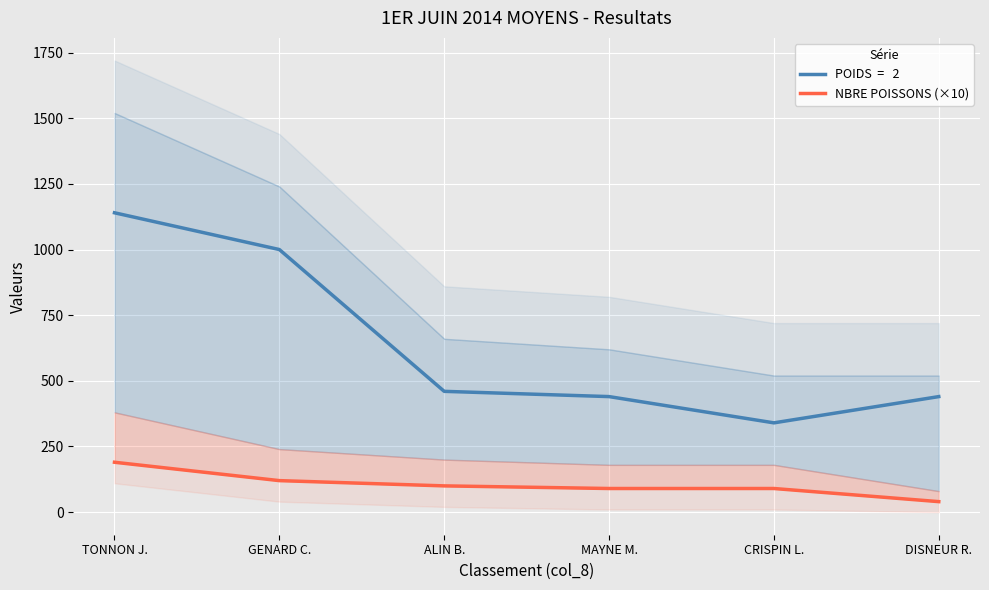

True or false: the data has more than 1 interior local peaks.

False